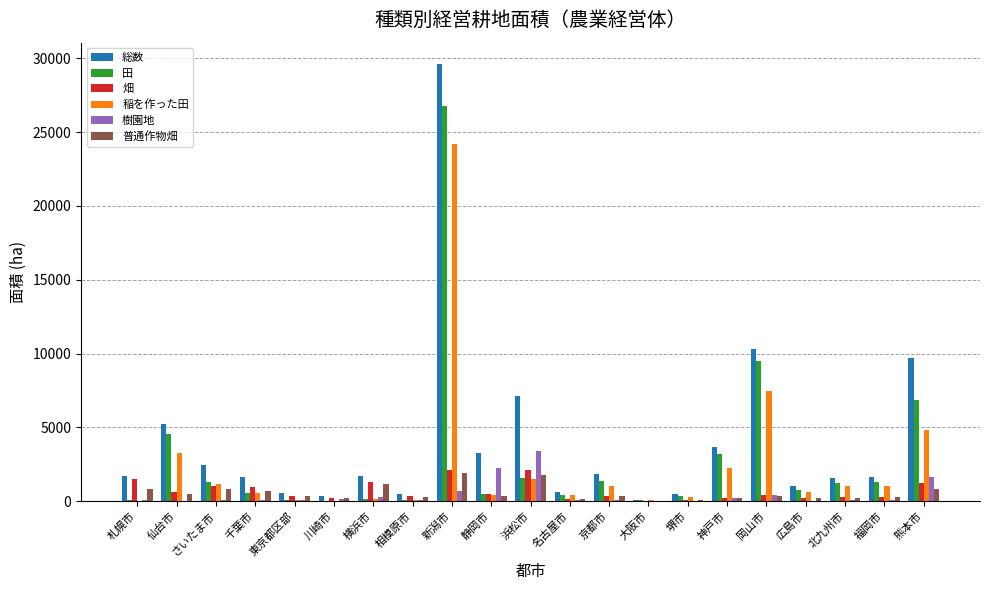

How many groups of bars are there?

21